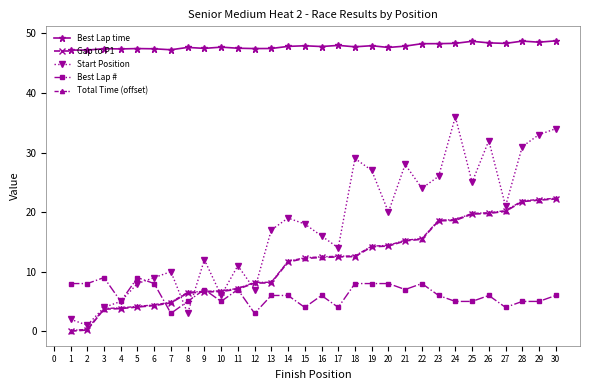

What is the difference between the second highest and minimum values in the Best Lap # series?

6.0